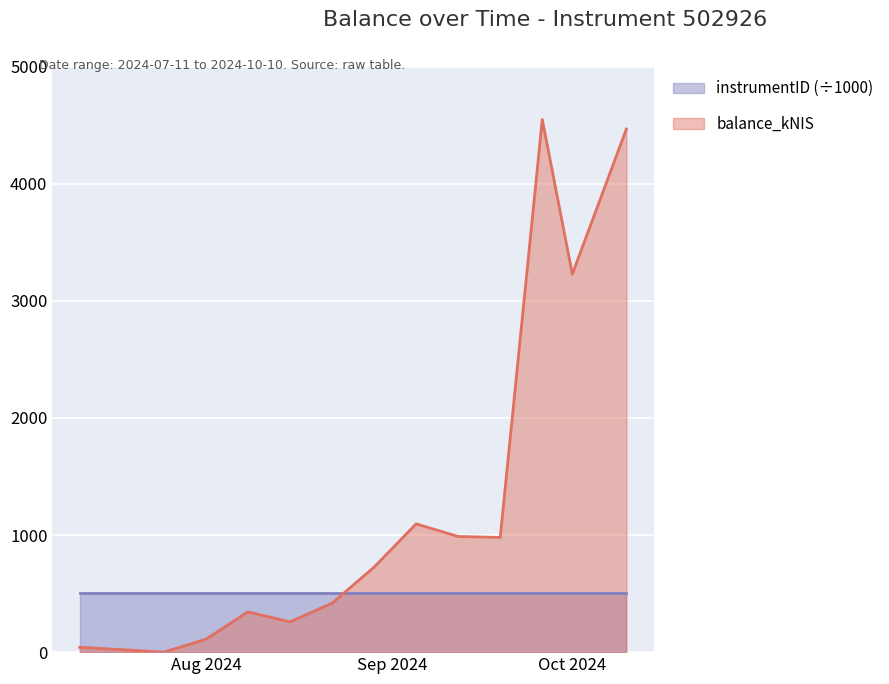

How many data points does each series have?

14